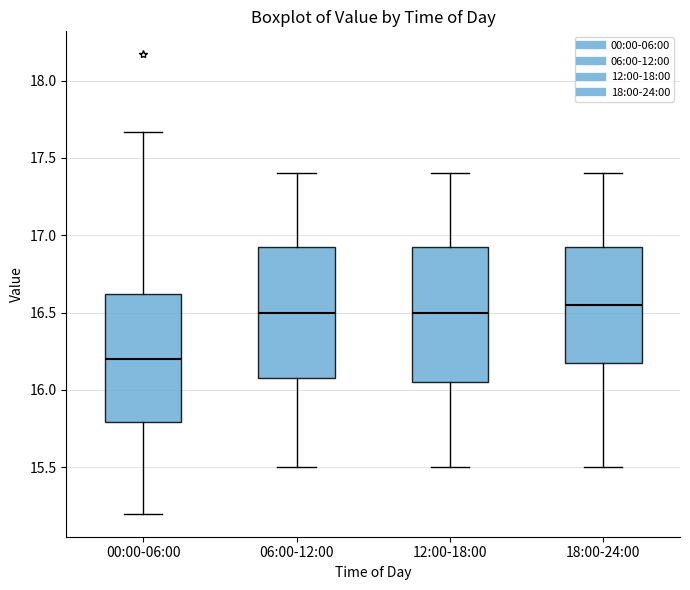

Reading left to right, read every box against the y-axis: the position of its median line, the range the box covers, and the ends of its whiskers. The values are not printed on the chart, so give them approximately, as read against the axis.

00:00-06:00: median 16.20, box 15.80 to 16.60, whiskers 15.20 to 17.65
06:00-12:00: median 16.50, box 16.10 to 16.95, whiskers 15.50 to 17.40
12:00-18:00: median 16.50, box 16.05 to 16.95, whiskers 15.50 to 17.40
18:00-24:00: median 16.55, box 16.20 to 16.95, whiskers 15.50 to 17.40